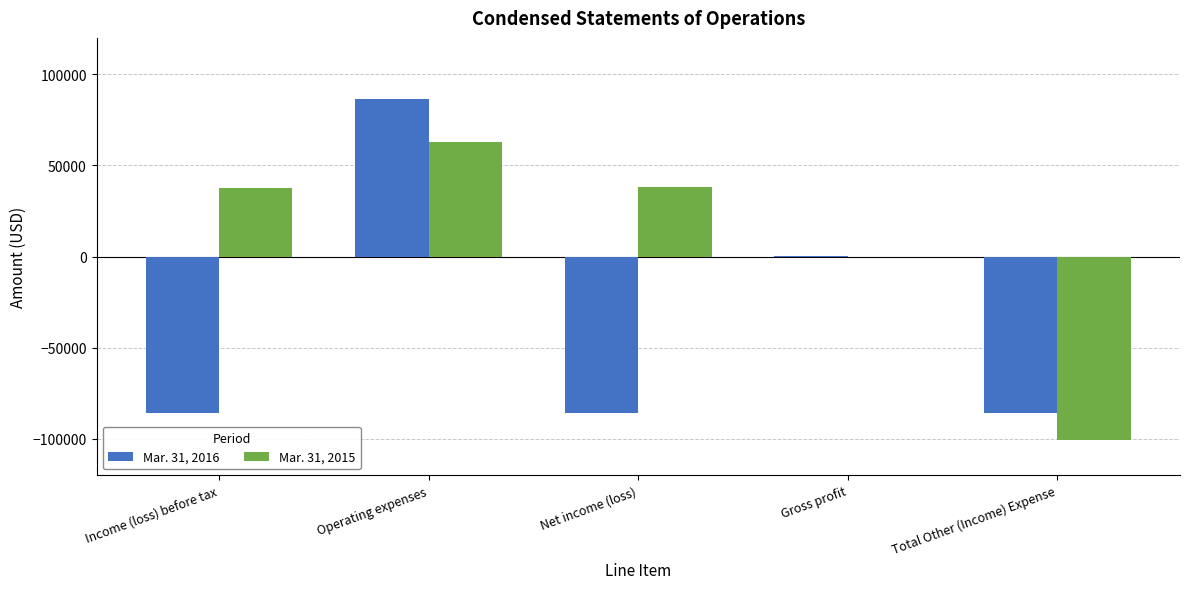

What is the sum of all Mar. 31, 2016 values?

-171382